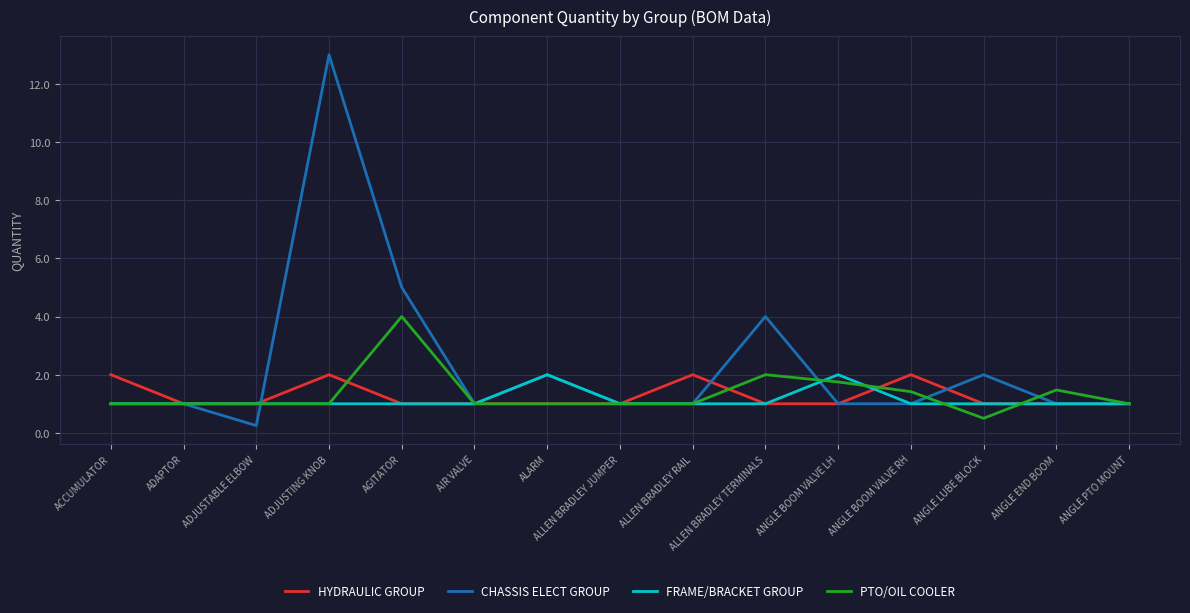

What is the maximum value shown in the chart?

13.0